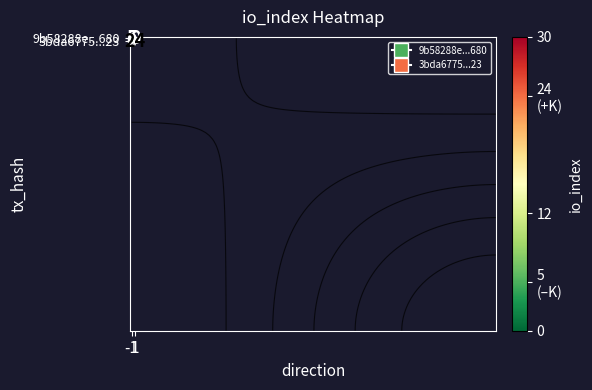

What is the maximum value for 9b58288e...680?

5